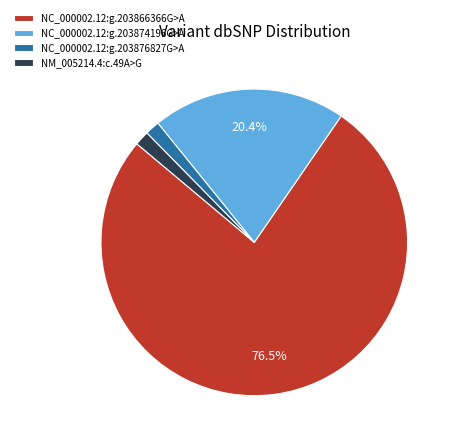

Between NM_005214.4:c.49A>G and NC_000002.12:g.203866366G>A, which is larger?

NC_000002.12:g.203866366G>A